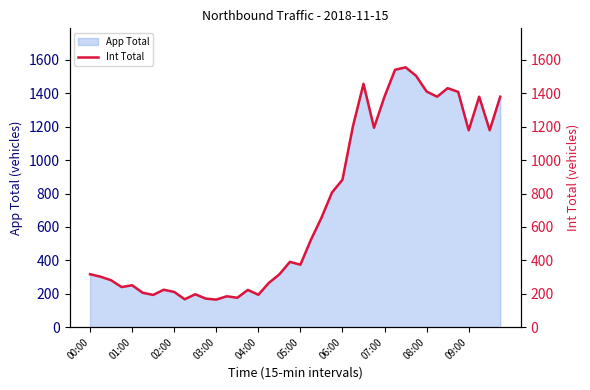

What is the lowest value of the App Total series?

165